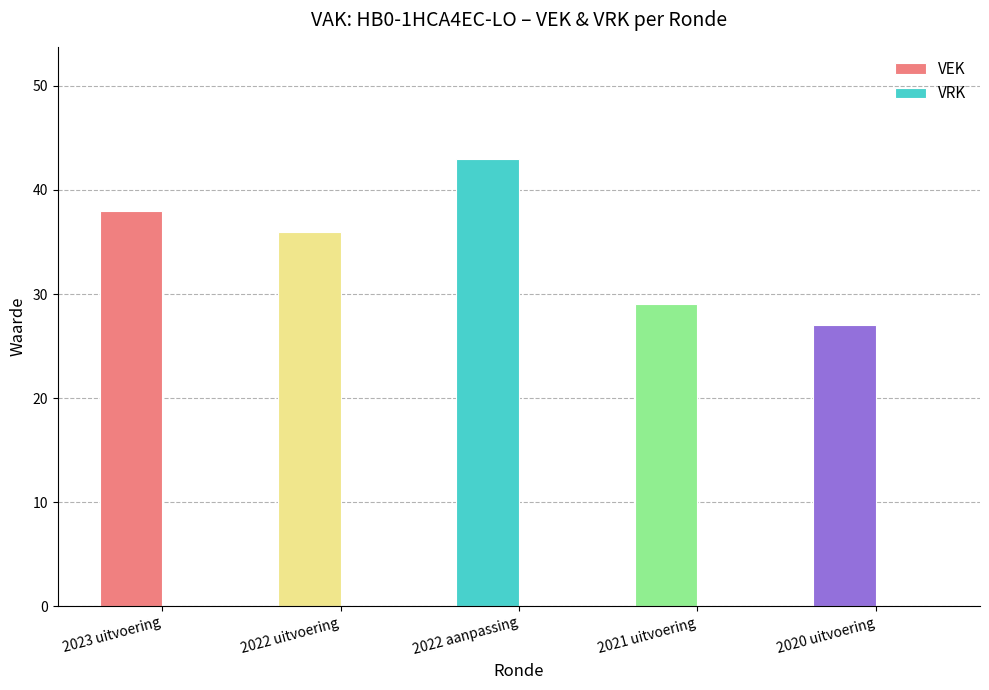

Which has a higher value, 2020 uitvoering or 2022 aanpassing?

2022 aanpassing